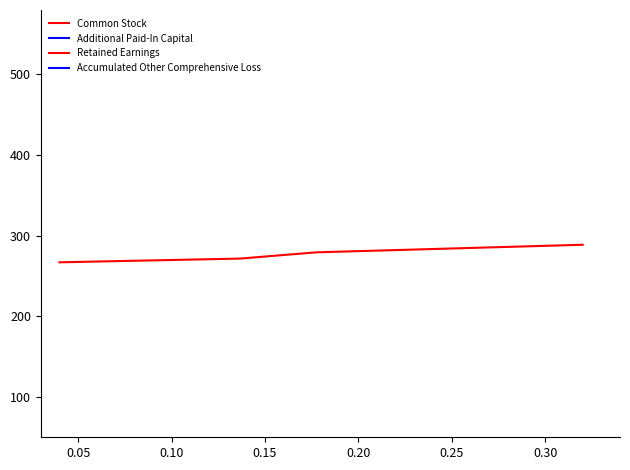

At how many categories does at least one series exceed 17?

4